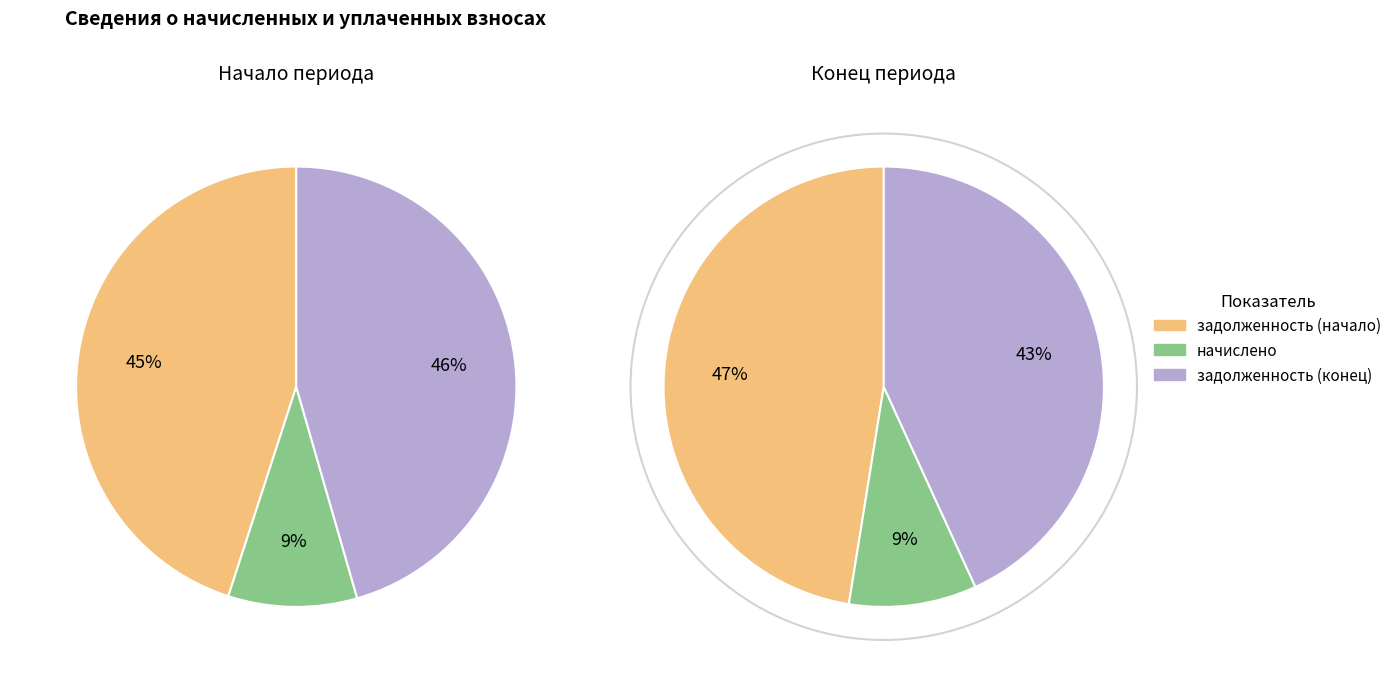

Which series changed the most between 28 and 31?

задолженность (конец)